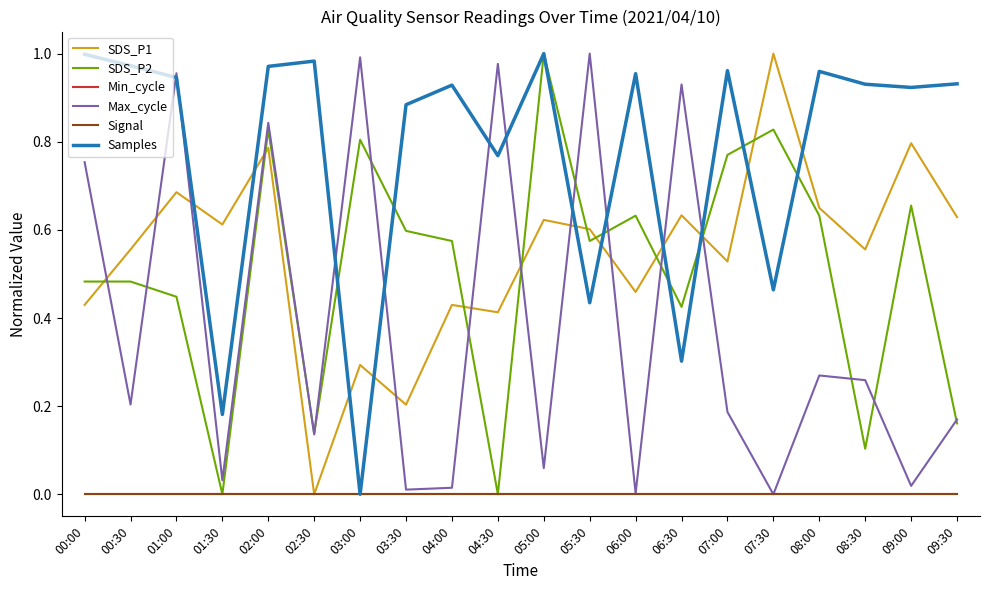

Is this an area chart (filled region under the line)?

No